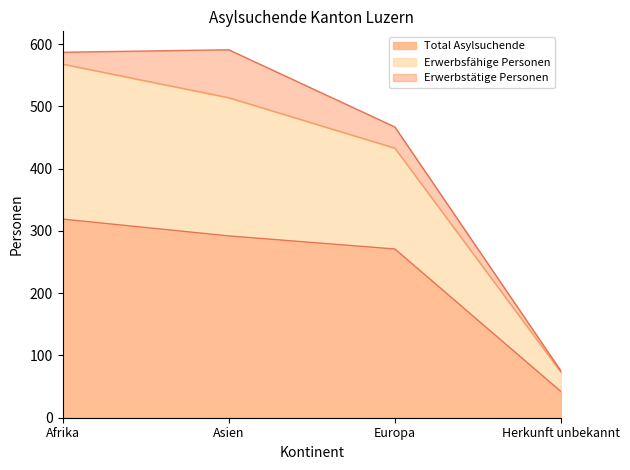

List the labels in order of Total Asylsuchende value, smallest first.

Herkunft unbekannt, Europa, Asien, Afrika